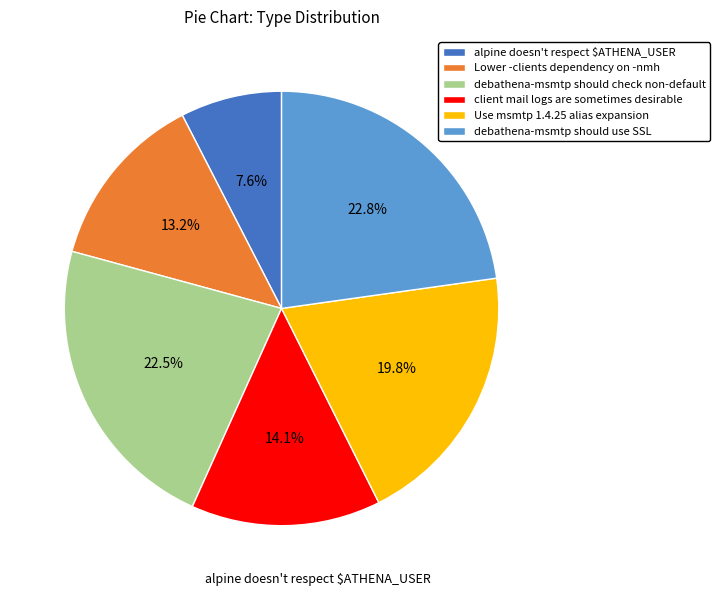

Does any single category account for the majority?

No